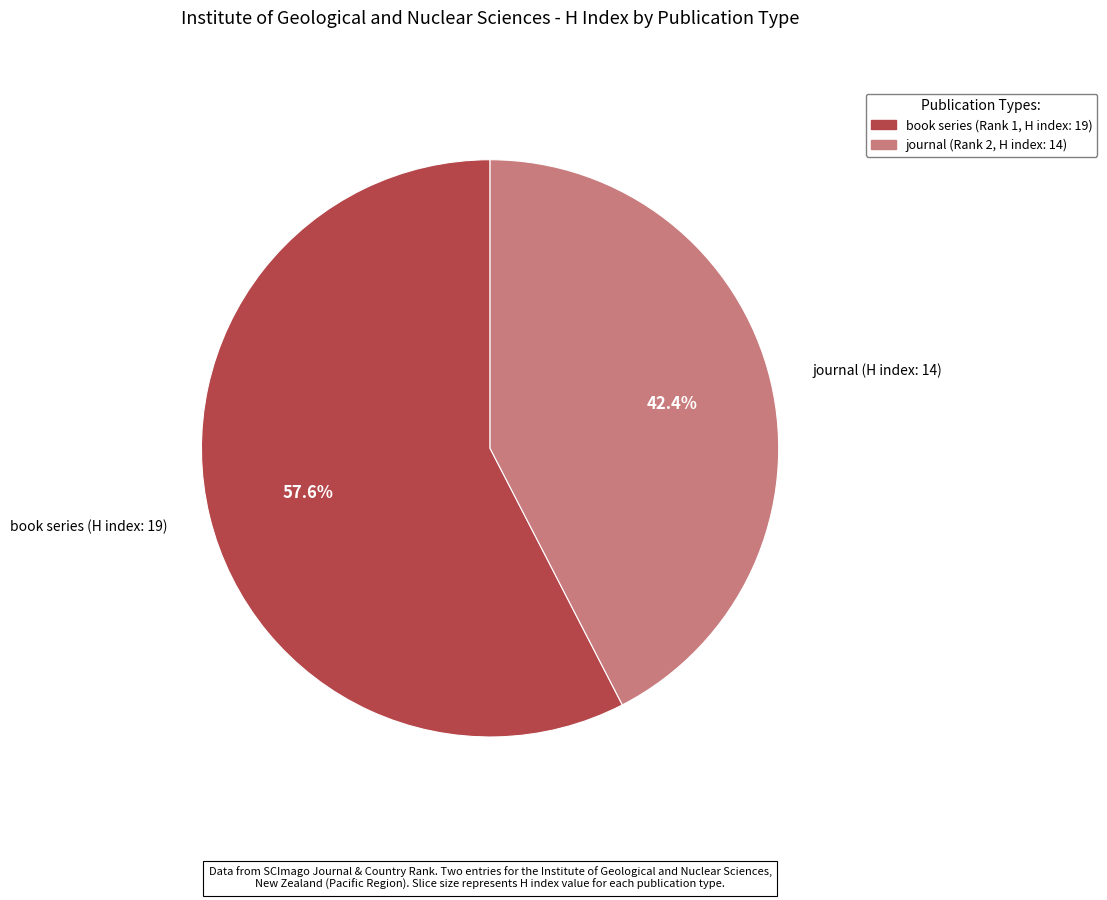

To the nearest percent, what is the average slice percentage?

50%